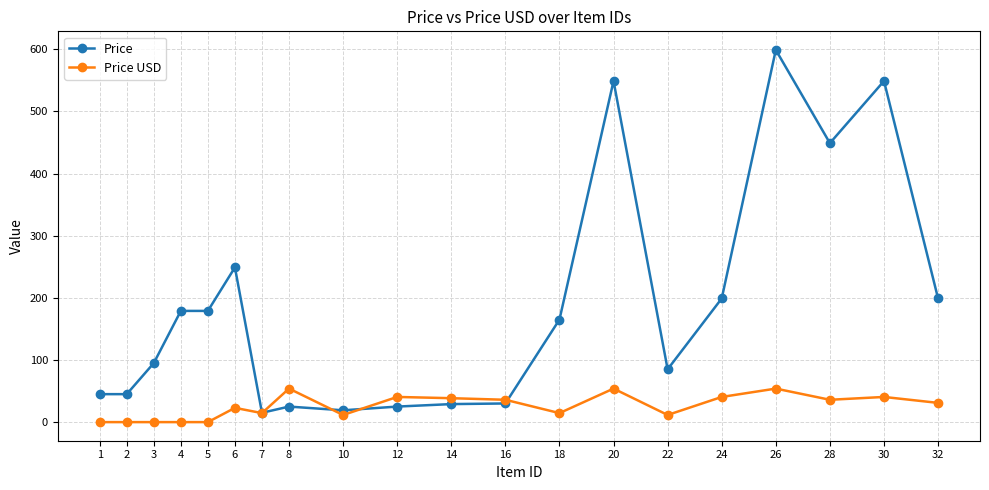

How many intersections are there between Price and Price USD?

4